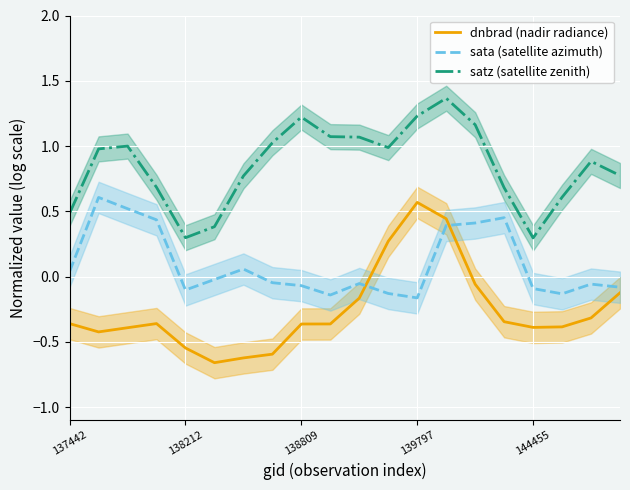

How many negative values does the sata (satellite azimuth) series have?

12